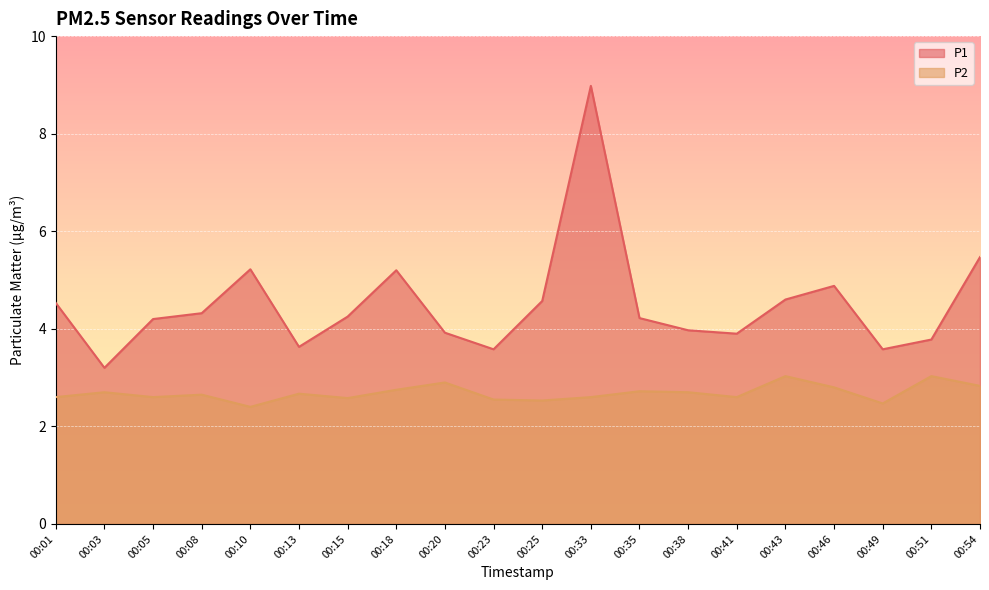

At which category is the sum across all series the highest?

00:33